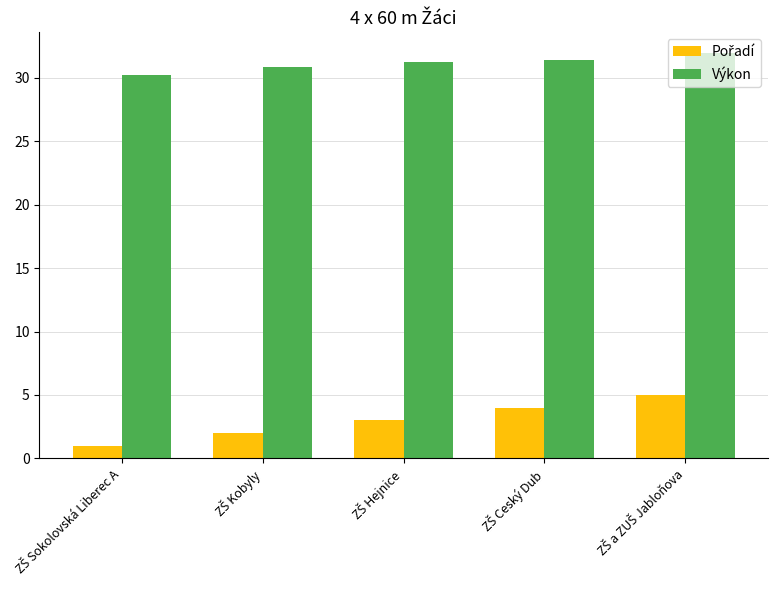

What is the maximum value shown in the chart?

32.0